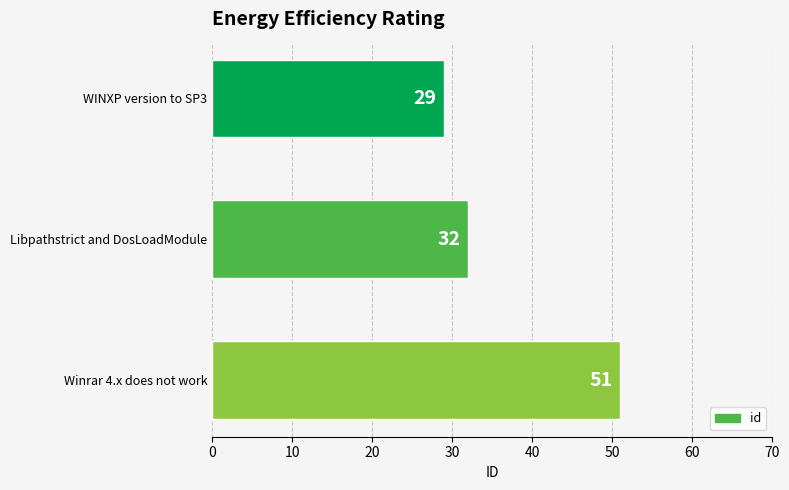

Reading bottom to top, list all the values displayed in this chart.

51	32	29